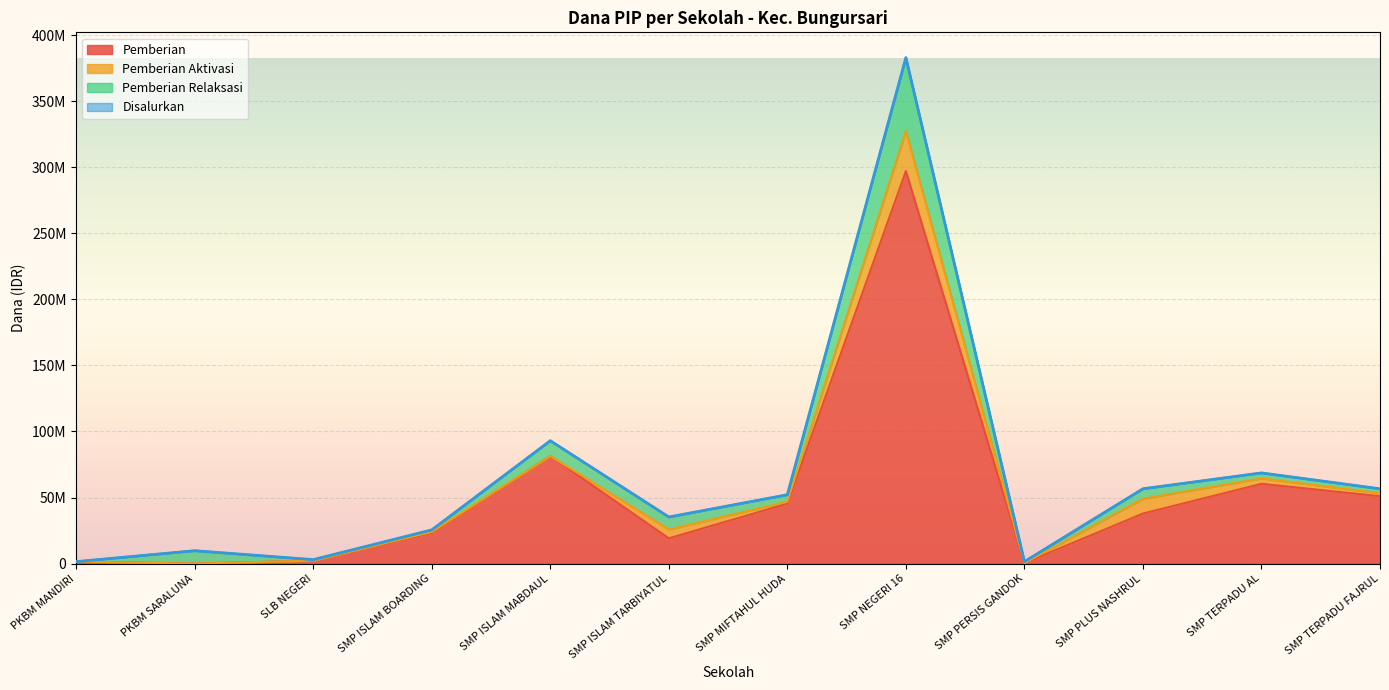

How many interior local peaks does the Disalurkan series have?

4